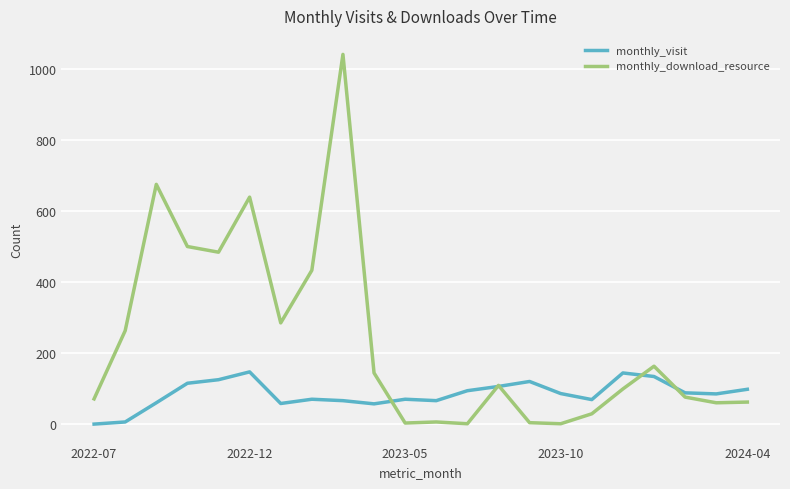

Rank the series by their maximum value, from highest to lowest.

monthly_download_resource, monthly_visit